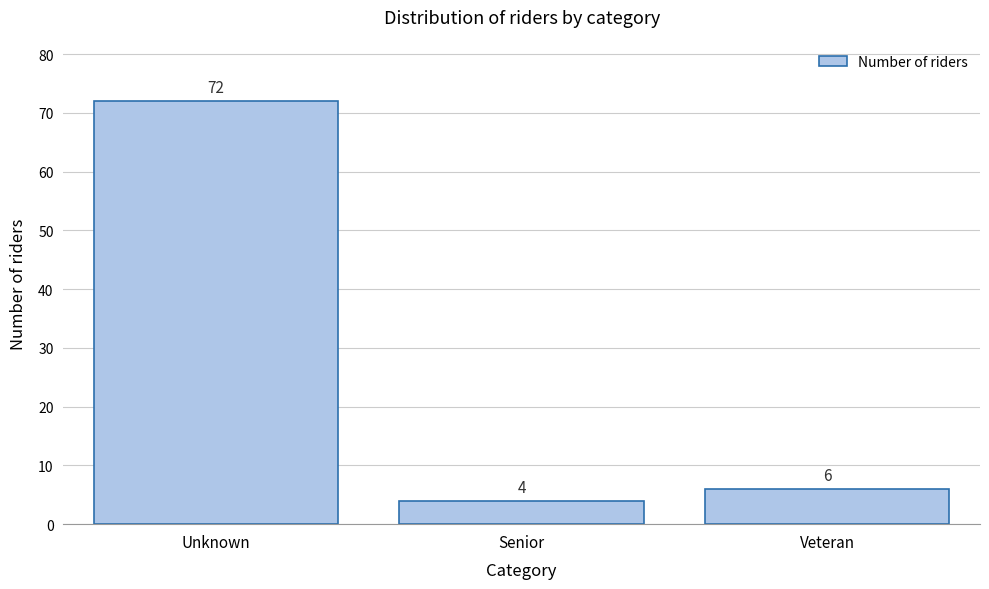

Reading left to right, what are all the values shown in this chart?

Unknown=72	Senior=4	Veteran=6